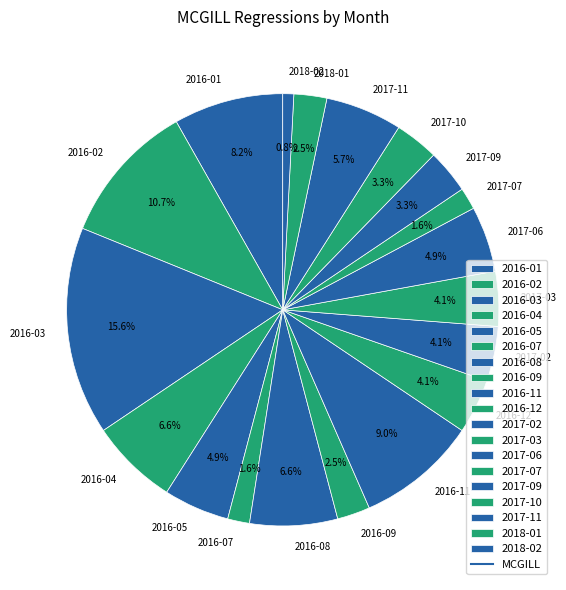

Which slice is the smallest?

2018-02